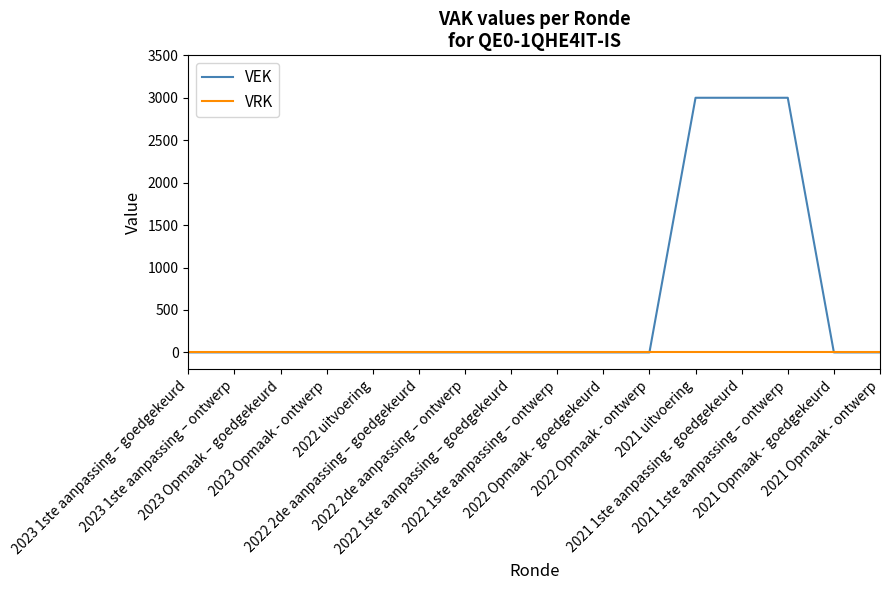

Reading left to right, what are all the values shown in this chart?

VEK: 2023 1ste aanpassing – goedgekeurd=0	2023 1ste aanpassing – ontwerp=0	2023 Opmaak – goedgekeurd=0	2023 Opmaak - ontwerp=0	2022 uitvoering=0	2022 2de aanpassing – goedgekeurd=0	2022 2de aanpassing – ontwerp=0	2022 1ste aanpassing – goedgekeurd=0	2022 1ste aanpassing – ontwerp=0	2022 Opmaak - goedgekeurd=0	2022 Opmaak - ontwerp=0	2021 uitvoering=3000	2021 1ste aanpassing - goedgekeurd=3000	2021 1ste aanpassing – ontwerp=3000	2021 Opmaak - goedgekeurd=0	2021 Opmaak - ontwerp=0
VRK: 2023 1ste aanpassing – goedgekeurd=0	2023 1ste aanpassing – ontwerp=0	2023 Opmaak – goedgekeurd=0	2023 Opmaak - ontwerp=0	2022 uitvoering=0	2022 2de aanpassing – goedgekeurd=0	2022 2de aanpassing – ontwerp=0	2022 1ste aanpassing – goedgekeurd=0	2022 1ste aanpassing – ontwerp=0	2022 Opmaak - goedgekeurd=0	2022 Opmaak - ontwerp=0	2021 uitvoering=0	2021 1ste aanpassing - goedgekeurd=0	2021 1ste aanpassing – ontwerp=0	2021 Opmaak - goedgekeurd=0	2021 Opmaak - ontwerp=0